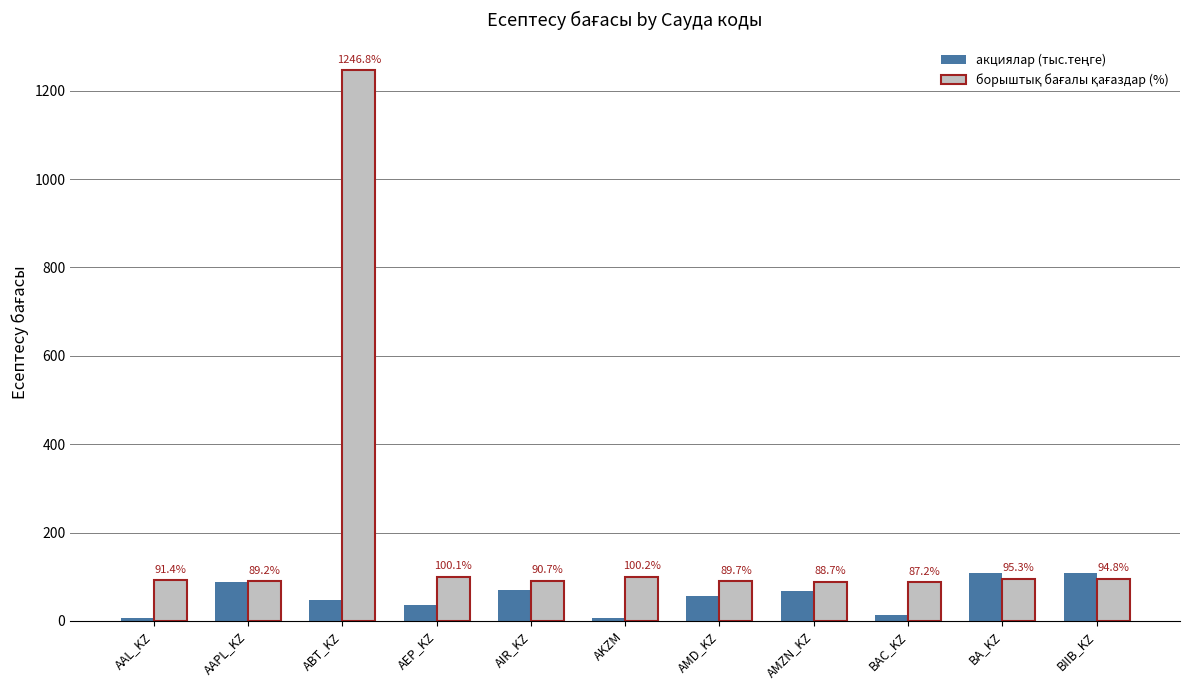

What is the difference between the highest and lowest values at AAPL_KZ?

1.5